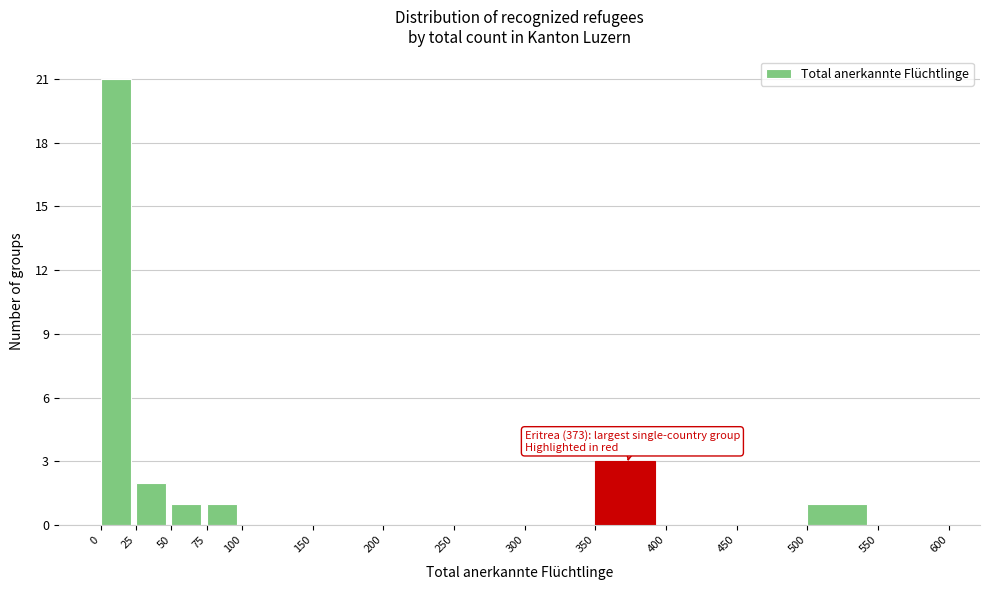

Which range on the x-axis has the tallest bar?

0 to 25